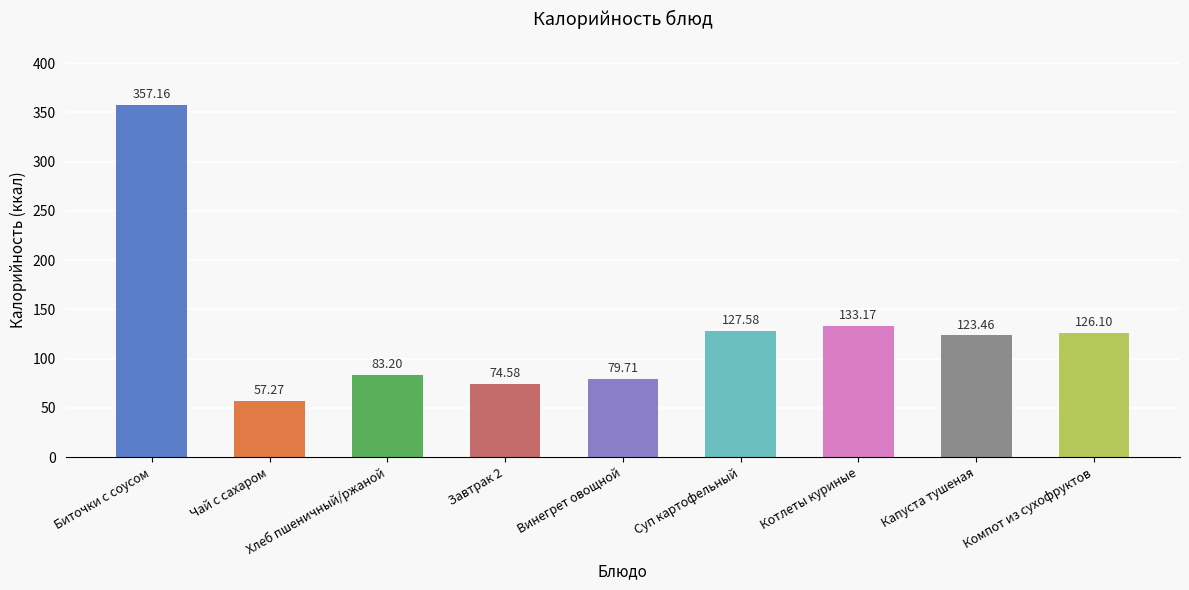

The chart shows a value of 183.8 at Котлеты куриные. True or false?

False